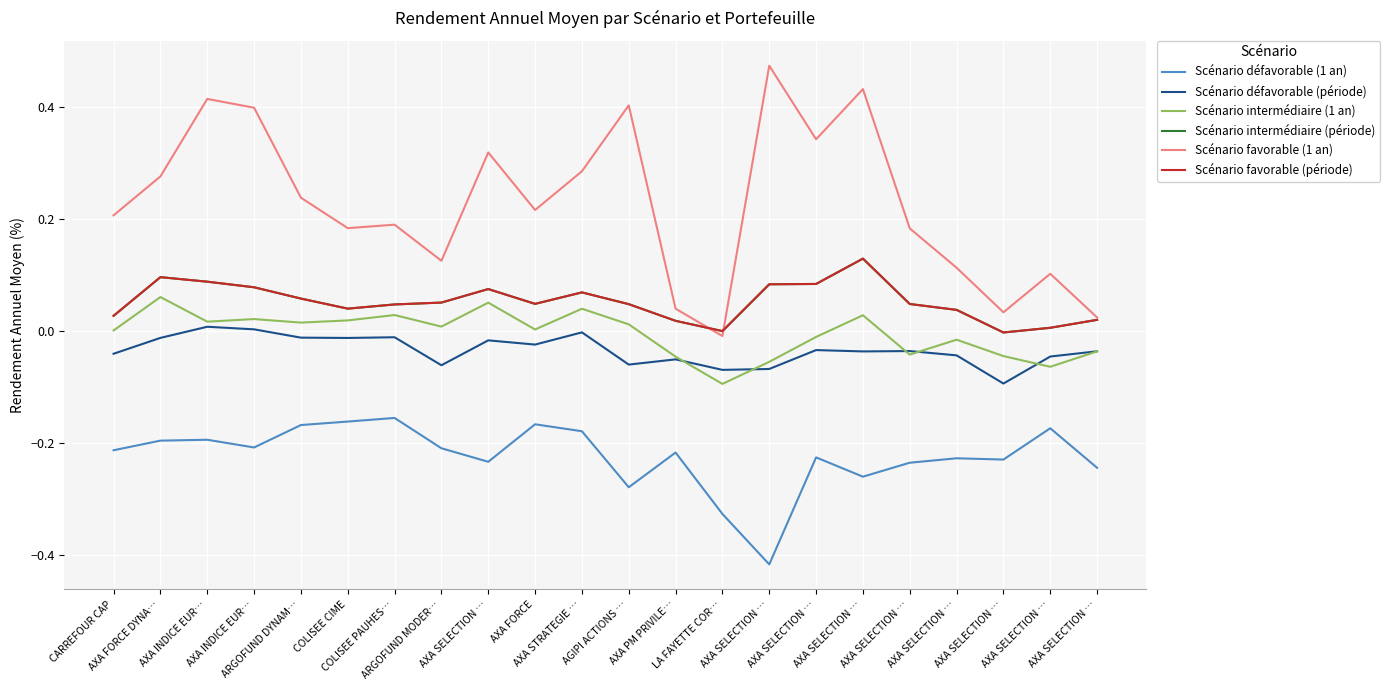

After their last crossing, which series has the higher values: Scénario intermédiaire (période) or Scénario favorable (1 an)?

Scénario favorable (1 an)